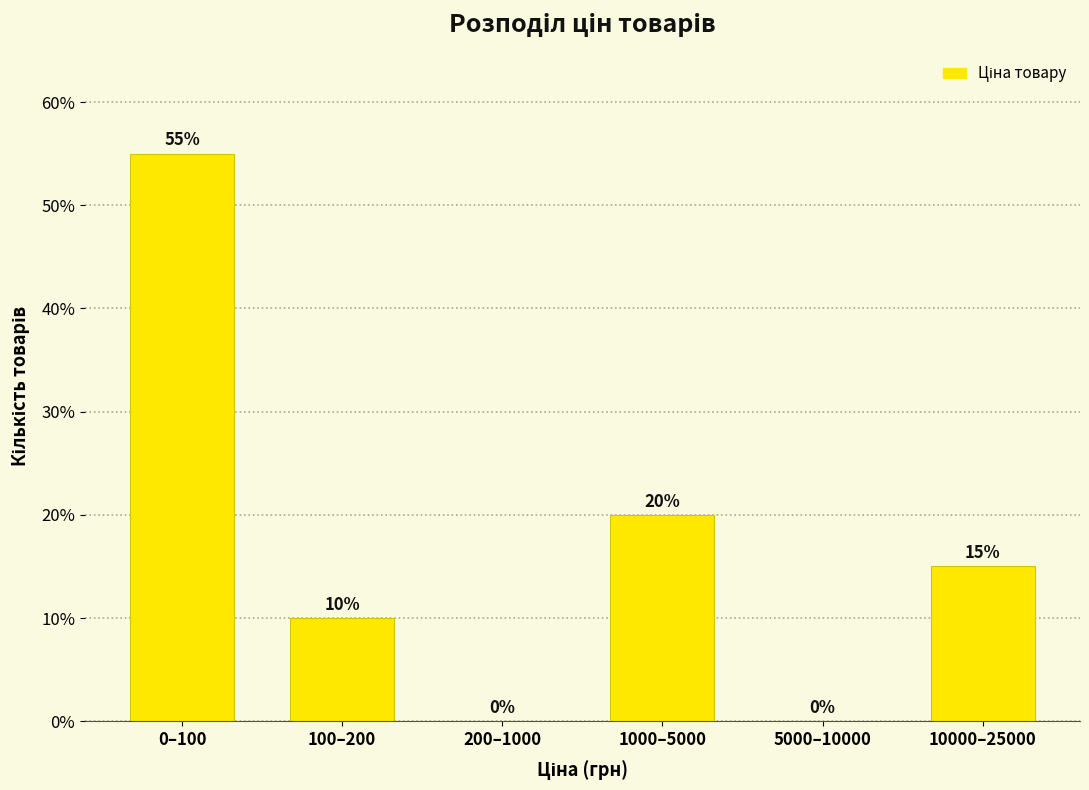

Reading left to right, transcribe all the data shown in this chart.

0–100=55.0	100–200=10.0	200–1000=0.0	1000–5000=20.0	5000–10000=0.0	10000–25000=15.0